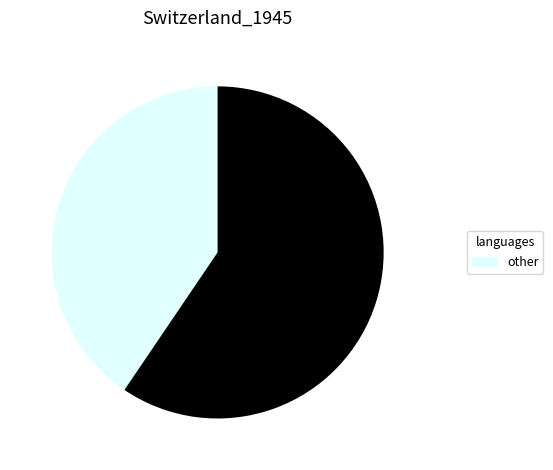

Is there any slice that represents more than half of the pie?

Yes